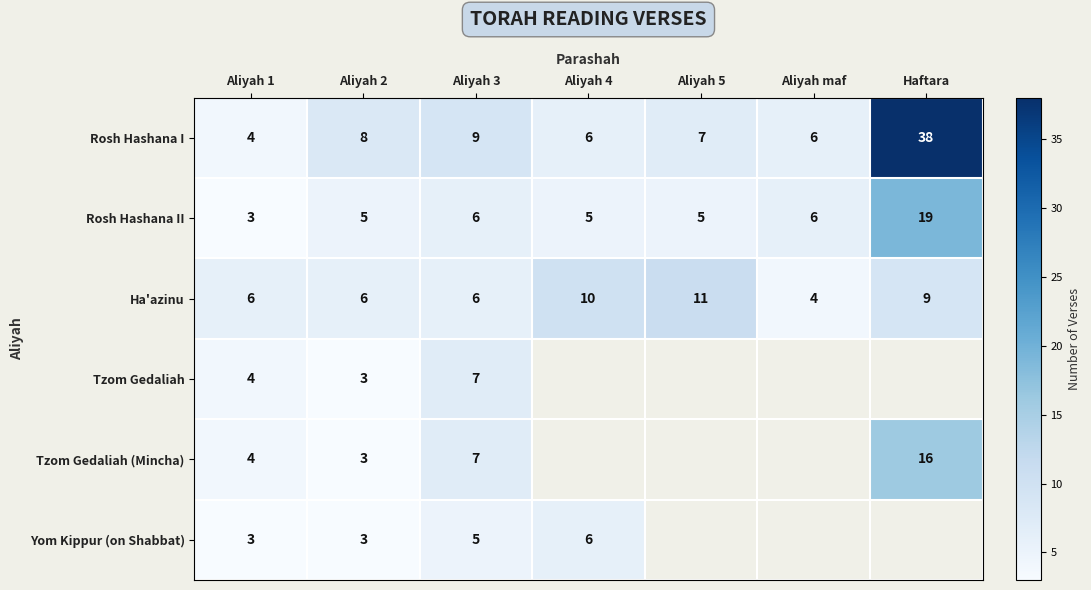

What is the minimum value shown in the chart?

3.0